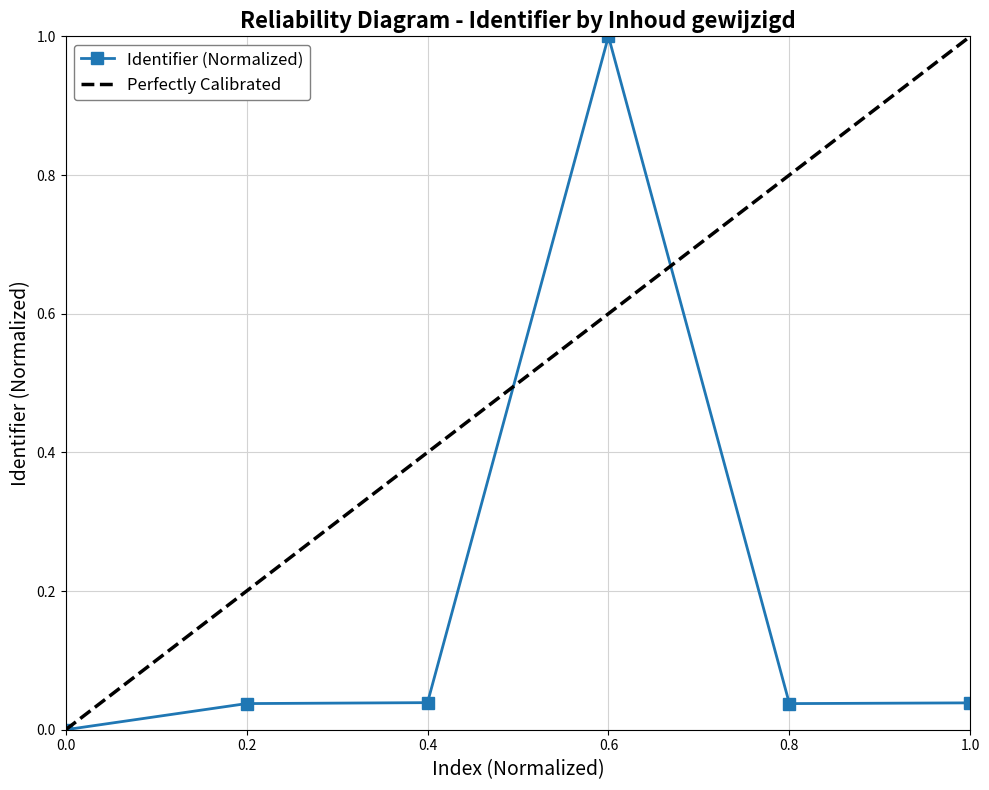

The value of Identifier (Normalized) at 0.6 is 1.0. True or false?

True